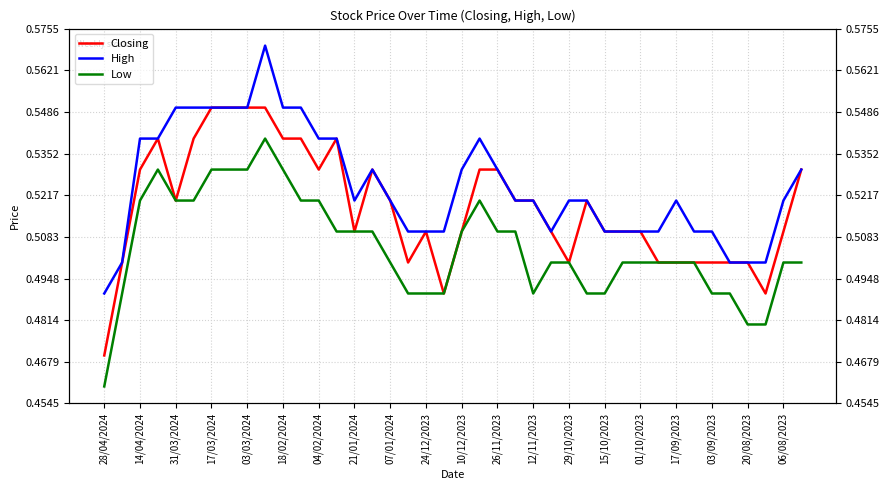

True or false: High and Closing cross at least once.

False